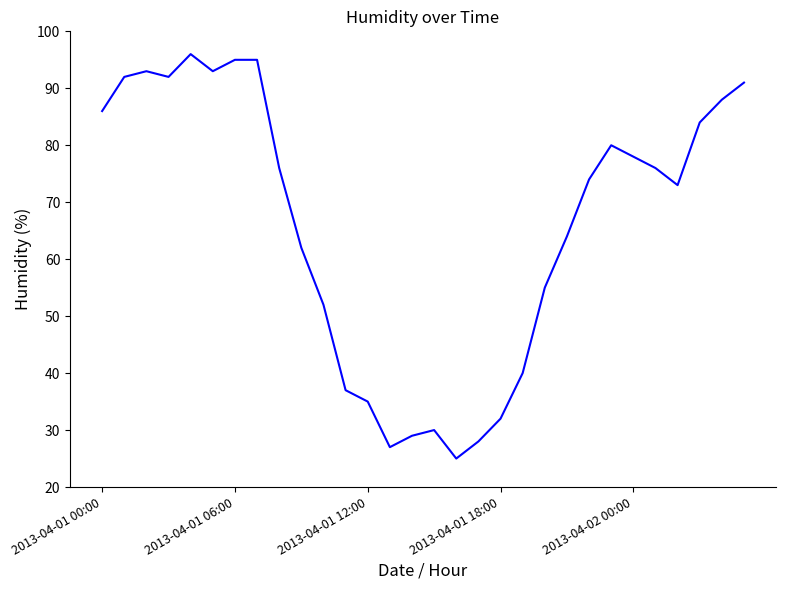

What is the difference between the maximum and minimum values?

71